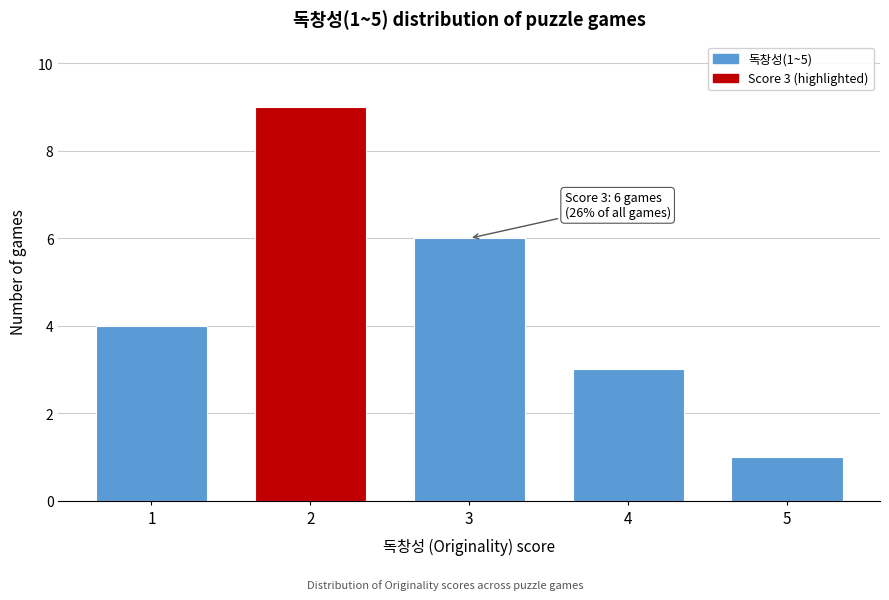

Reading left to right, what are all the values shown in this chart?

1=4	2=9	3=6	4=3	5=1